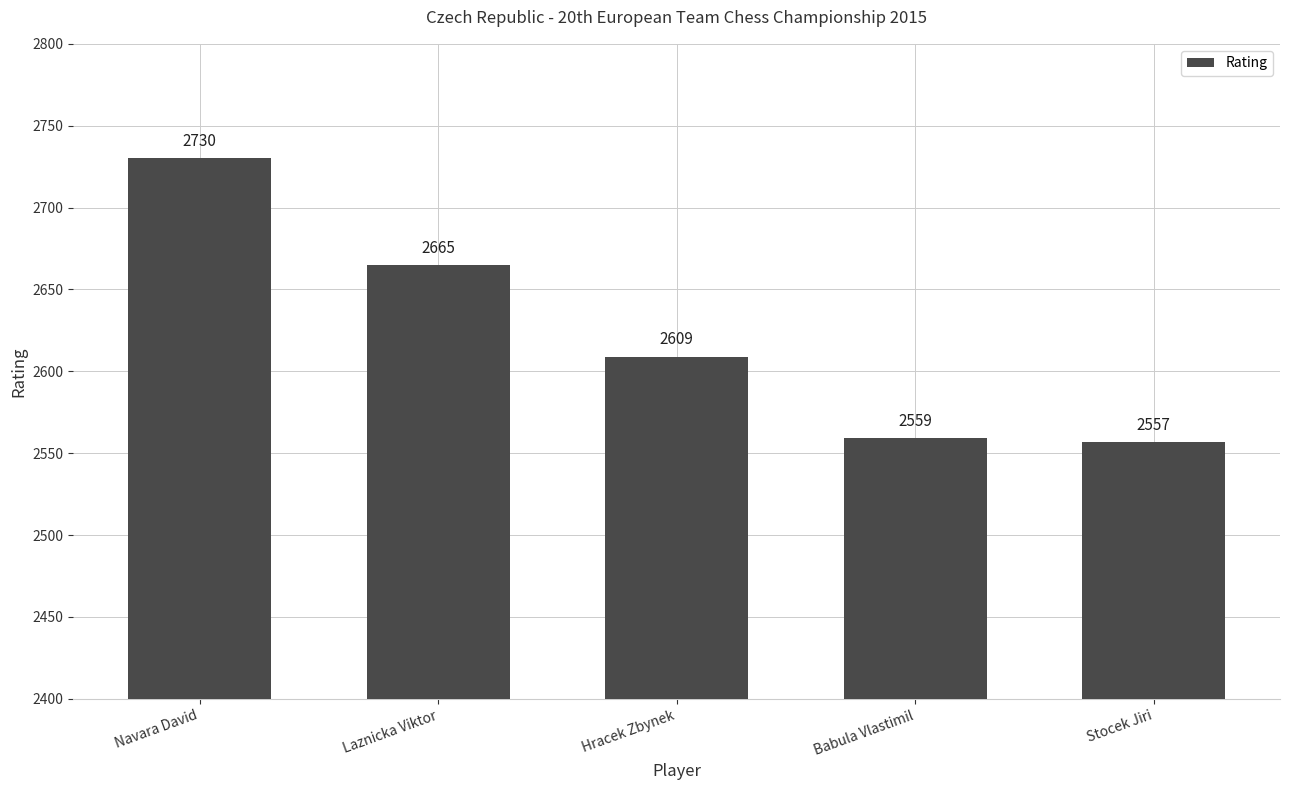

Reading right to left, what are all the values shown in this chart?

Stocek Jiri=2557	Babula Vlastimil=2559	Hracek Zbynek=2609	Laznicka Viktor=2665	Navara David=2730